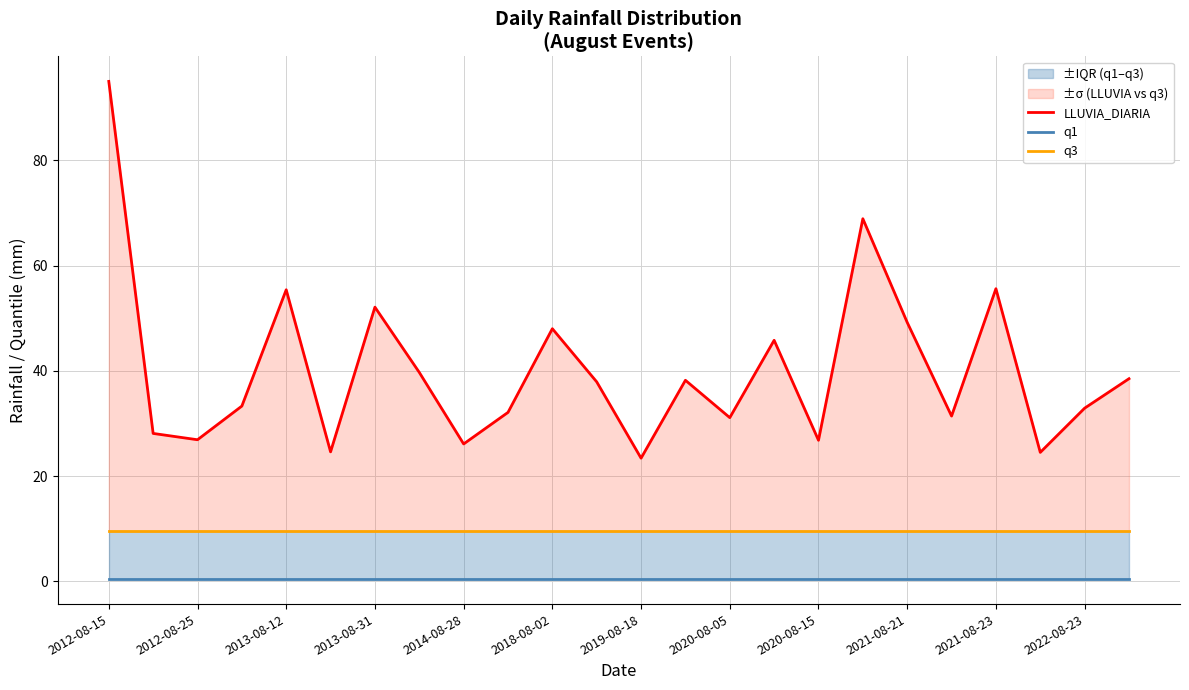

How many lines are shown in the chart?

3